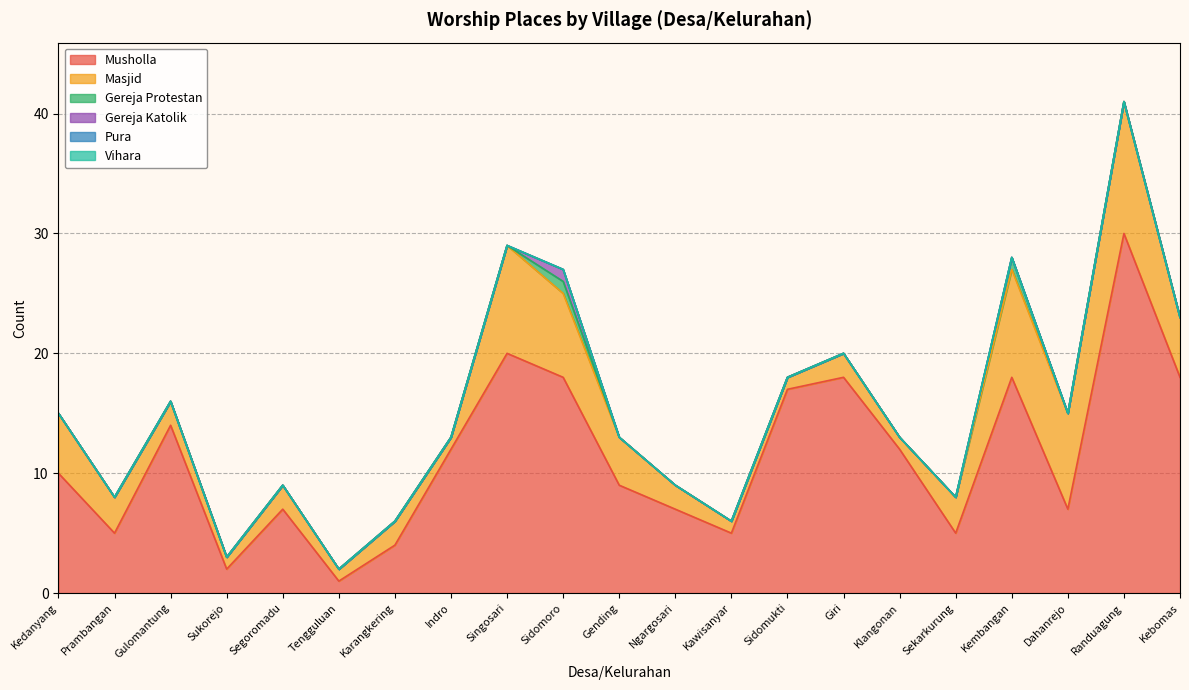

What is the value of the Musholla point at the 3rd from the left?

14